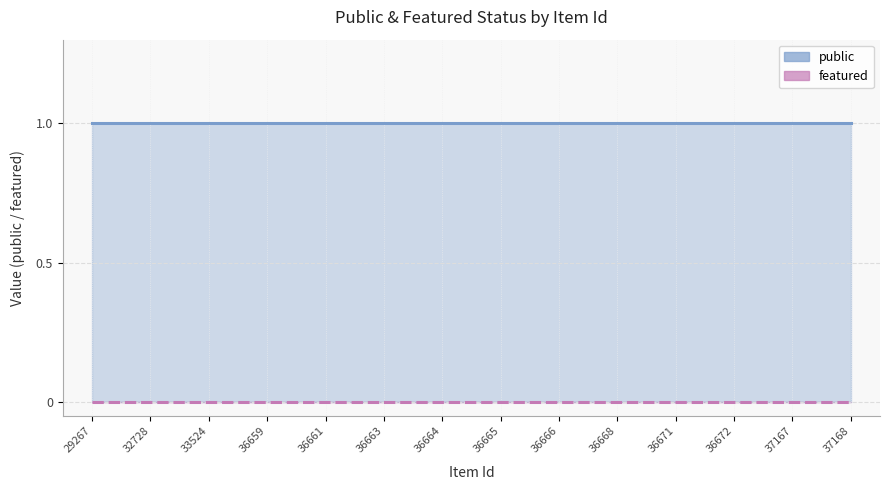

Rank the series by their maximum value, from lowest to highest.

featured, public